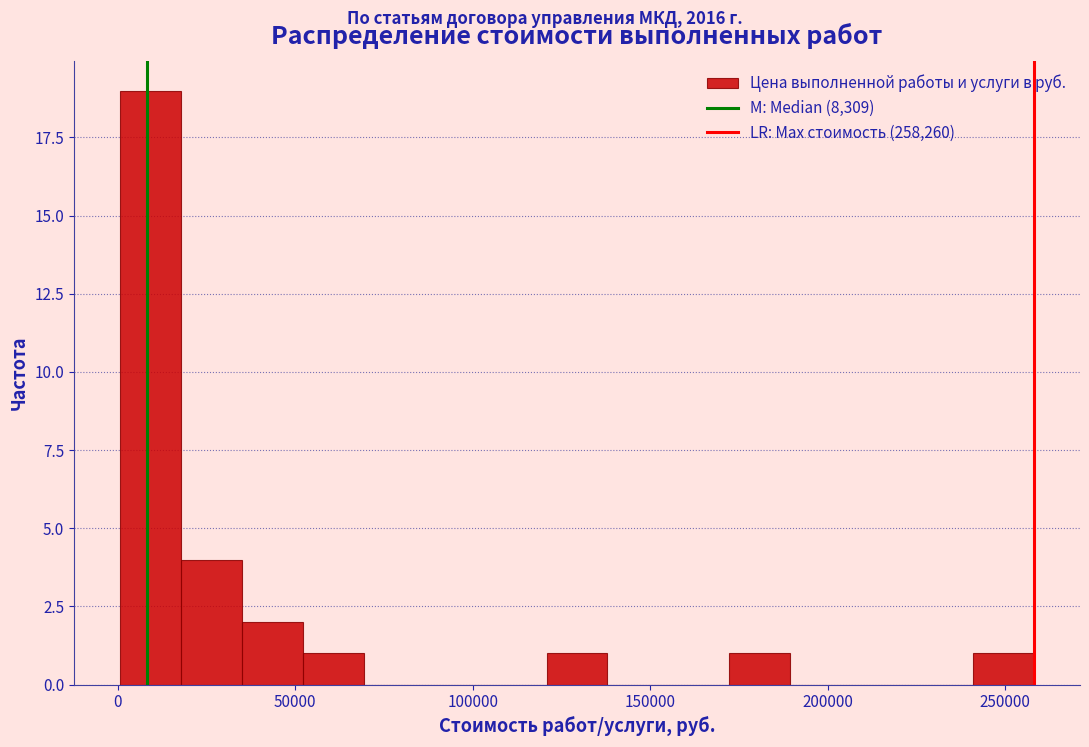

Read against the x-axis, roughly where is the centre of the tallest bar?

10000